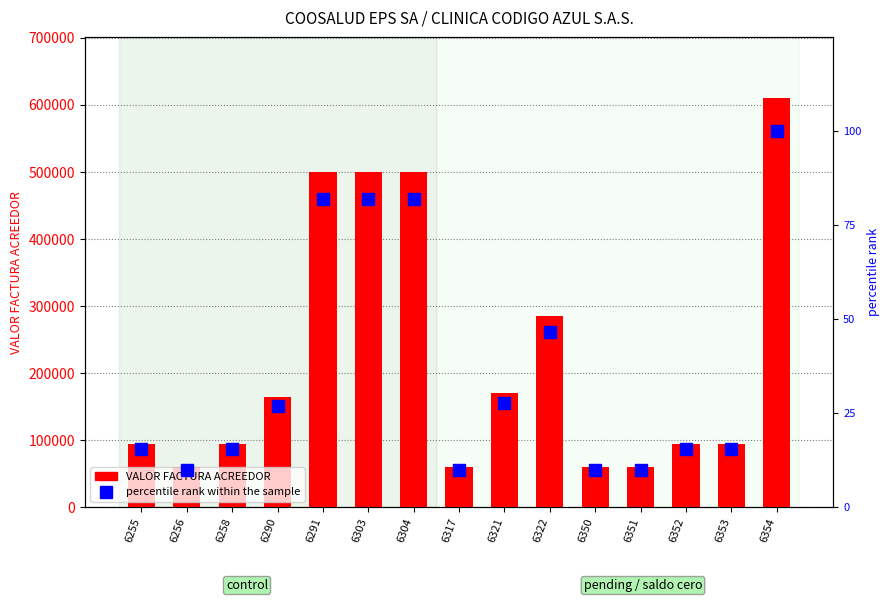

What is the smallest value displayed?

9.8